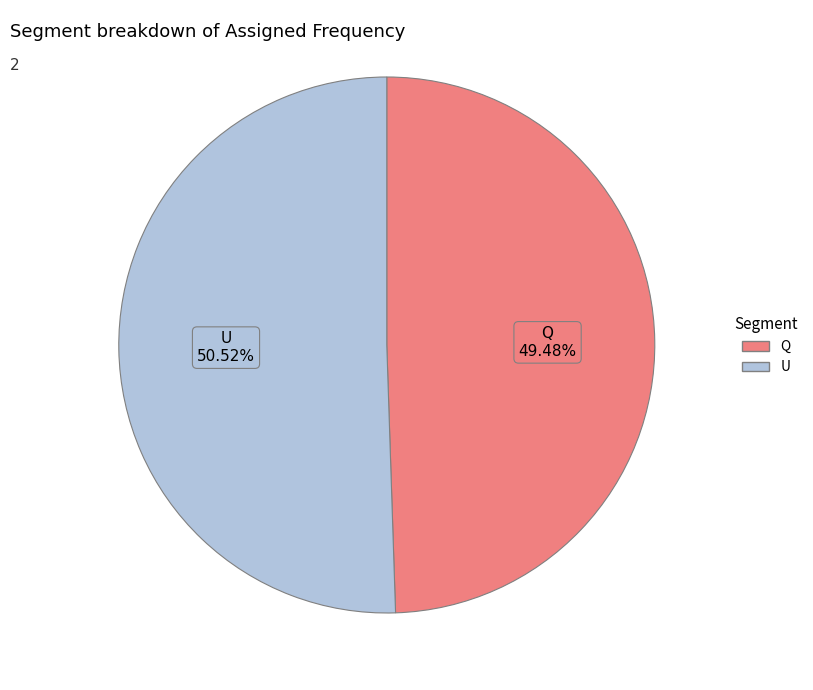

Between U and Q, which is larger?

U